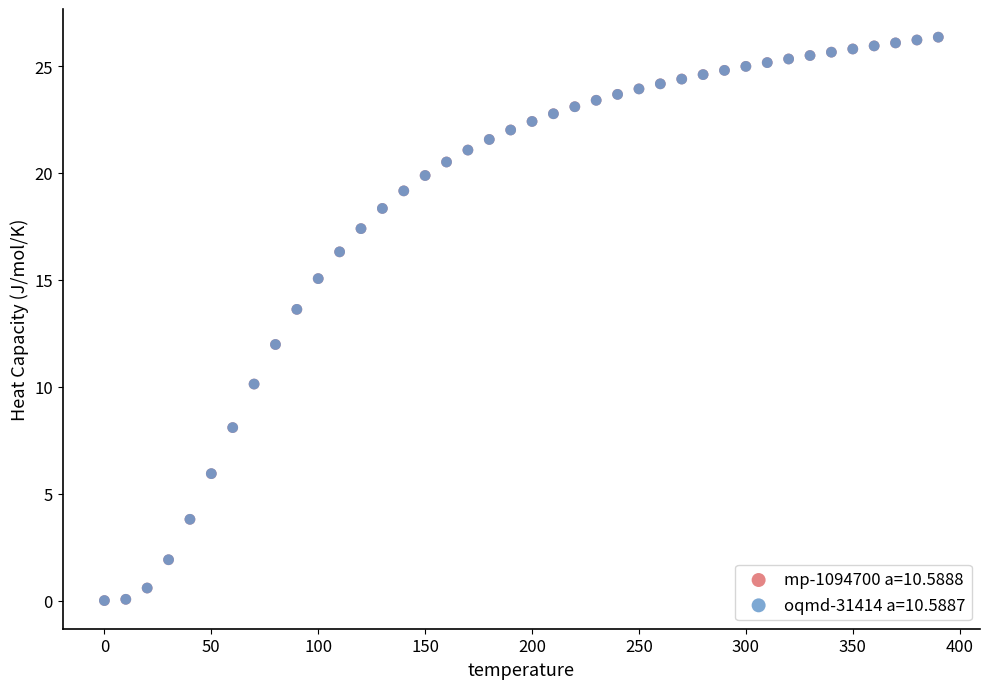

What are all the series names shown in the legend?

mp-1094700 a=10.5888, oqmd-31414 a=10.5887